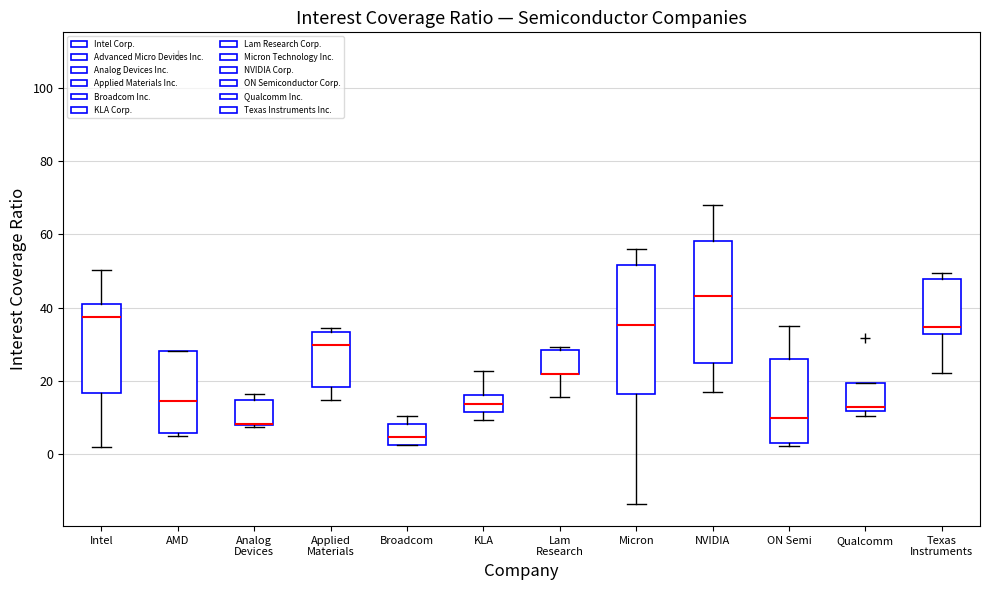

Reading left to right, transcribe this box plot: for each box, give where its median line is, the range the box spans, and where its two whiskers end, as read against the y-axis. The values are not printed on the chart, so give them approximately, as read against the axis.

Intel: median 38, box 16 to 40, whiskers 2 to 50
AMD: median 14, box 6 to 28, whiskers 4 to 28
Analog Devices: median 8 (drawn on the box's lower edge), box 8 to 14, whiskers 8 to 16
Applied Materials: median 30, box 18 to 34, whiskers 14 to 34 (just above the box's upper edge)
Broadcom: median 4, box 2 to 8, whiskers 2 to 10
KLA: median 14, box 12 to 16, whiskers 10 to 22
Lam Research: median 22 (drawn on the box's lower edge), box 22 to 28, whiskers 16 to 30
Micron: median 36, box 16 to 52, whiskers -14 to 56
NVIDIA: median 44, box 24 to 58, whiskers 16 to 68
ON Semi: median 10, box 2 to 26, whiskers 2 (just below the box's lower edge) to 34
Qualcomm: median 12 (just above the box's lower edge), box 12 to 20, whiskers 10 to 20
Texas Instruments: median 34, box 32 to 48, whiskers 22 to 50